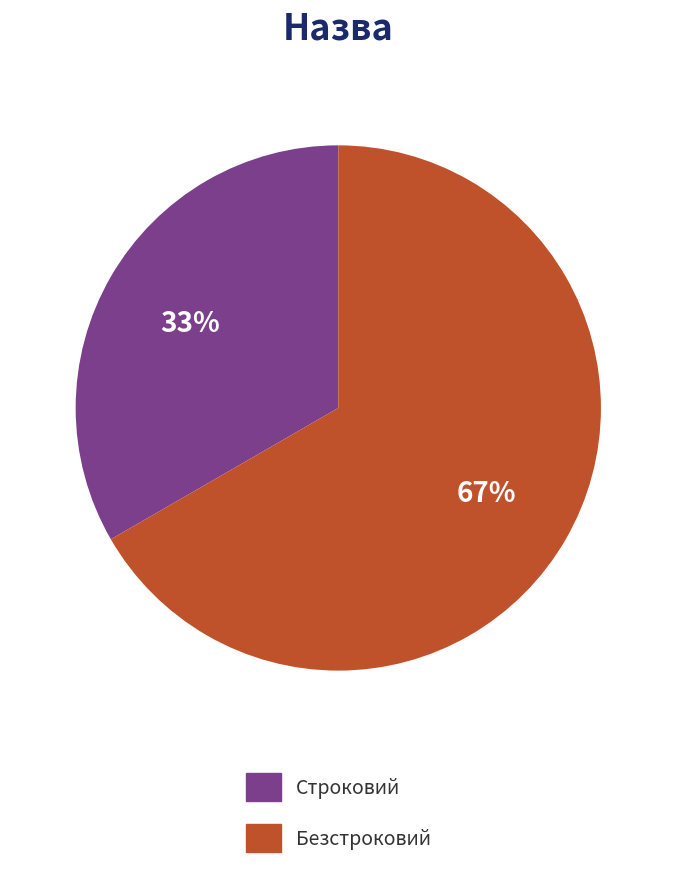

To the nearest percent, what is the average slice percentage?

50%